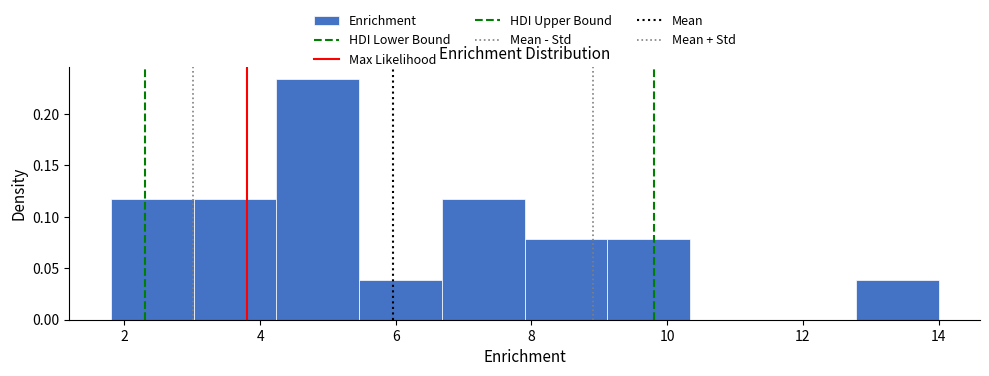

Which range on the x-axis has the tallest bar?

4.24 to 5.46